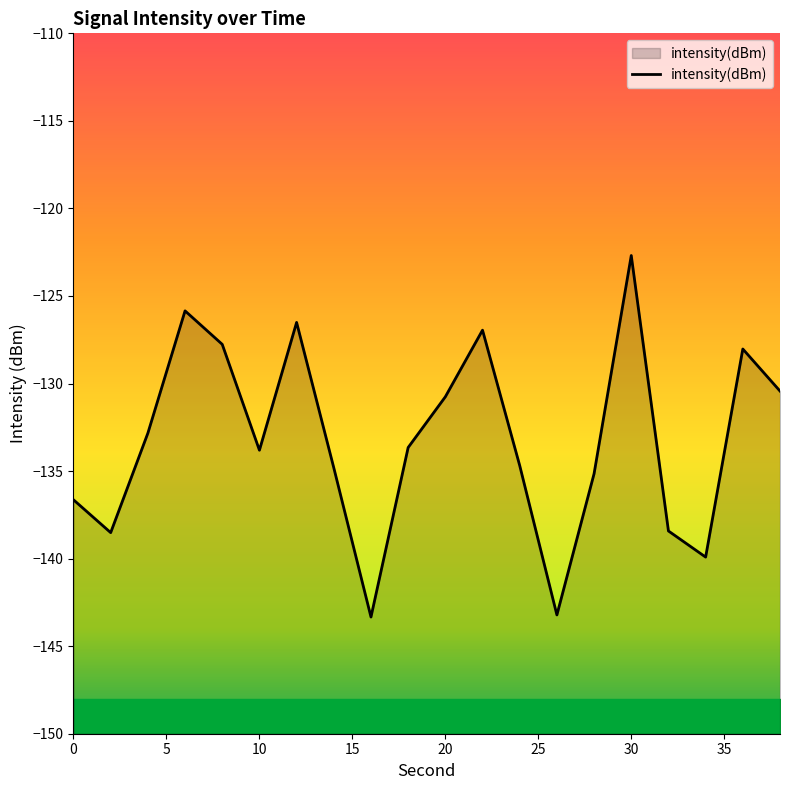

What is the maximum value shown in the chart?

-122.7